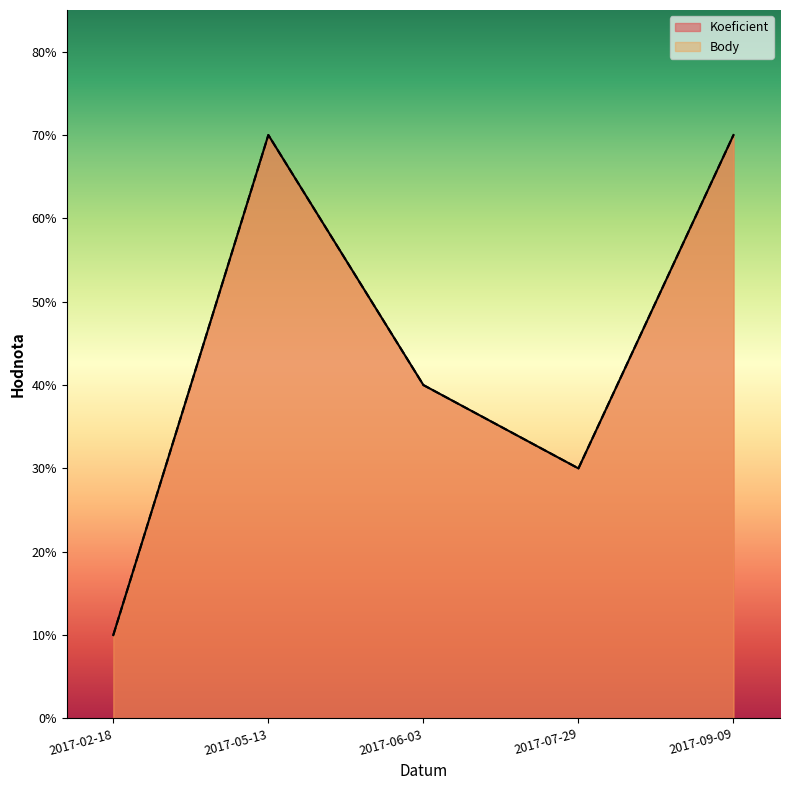

The Koeficient series shows 3 at 2017-06-03. True or false?

False